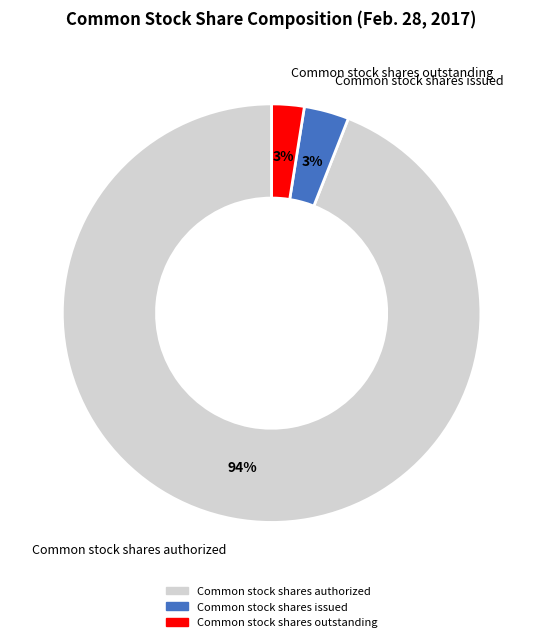

To the nearest percent, what is the average slice percentage?

33%